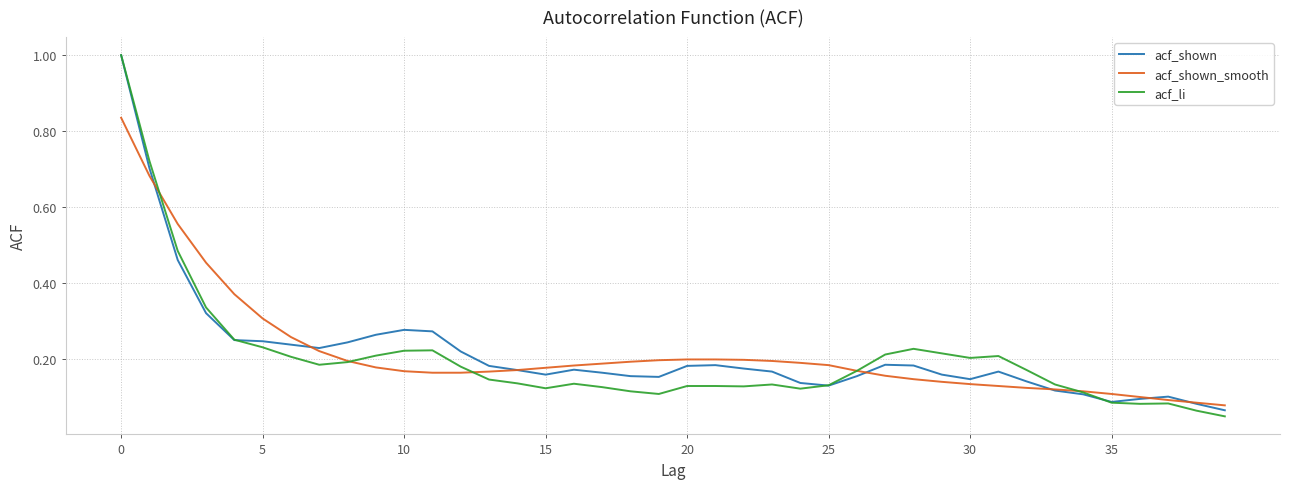

Count the number of categories in the chart.

40